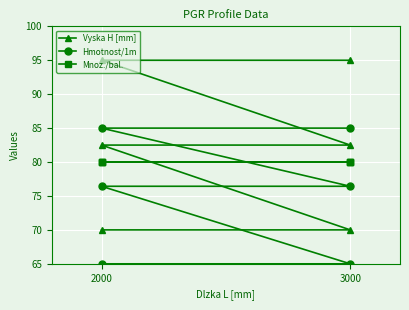

Which series has the largest total across all categories?

Vyska H [mm]